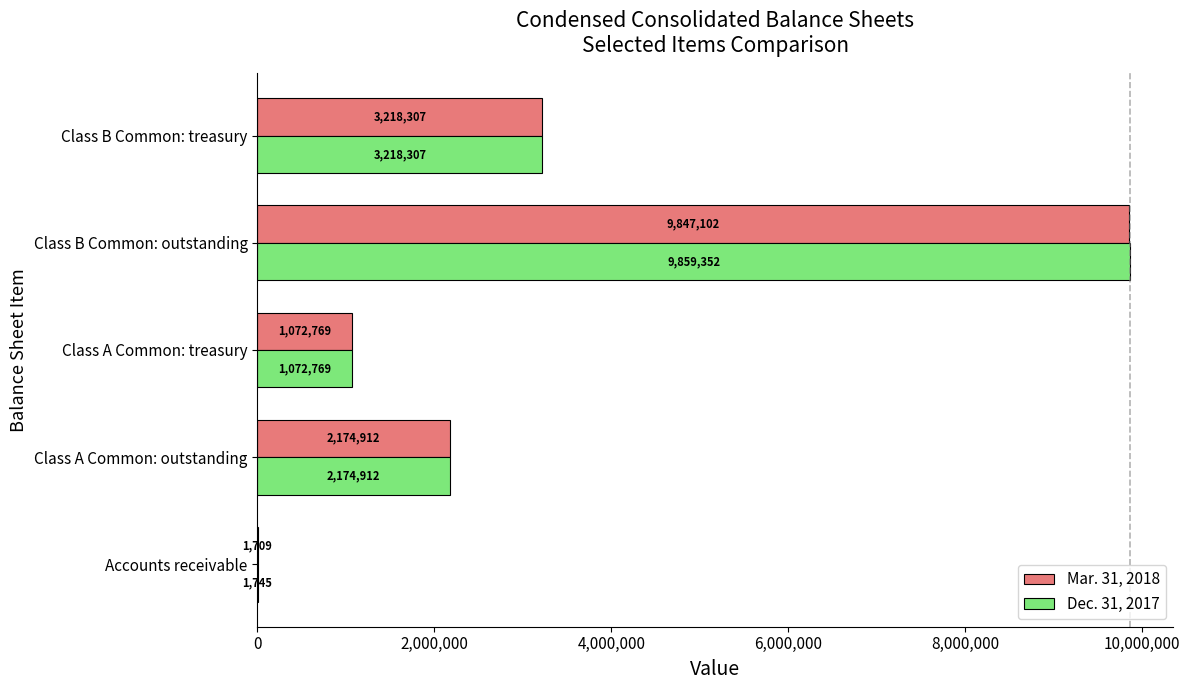

The Mar. 31, 2018 series shows 1709 at Accounts receivable. True or false?

True